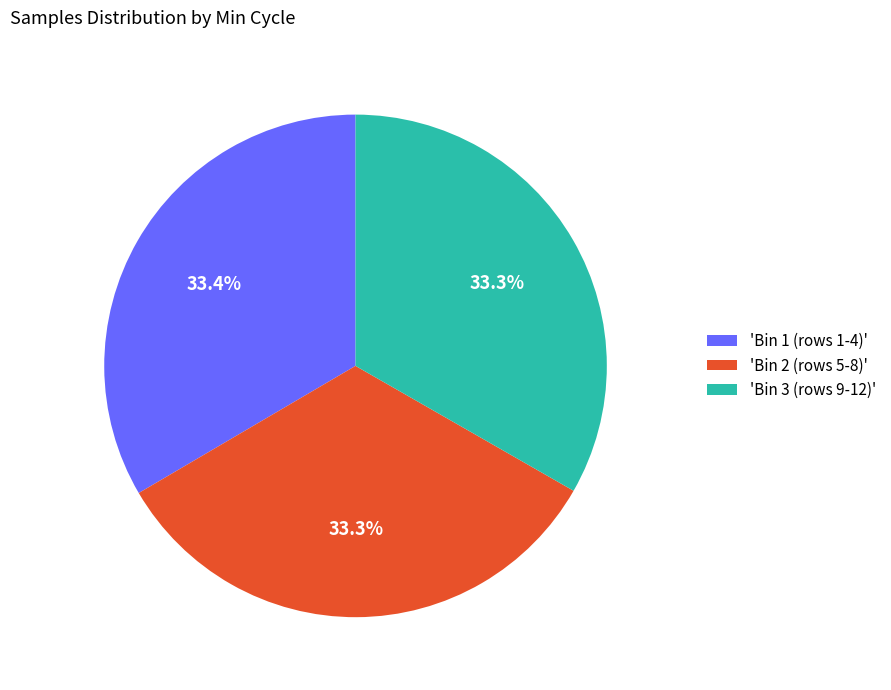

Does any single category account for the majority?

No